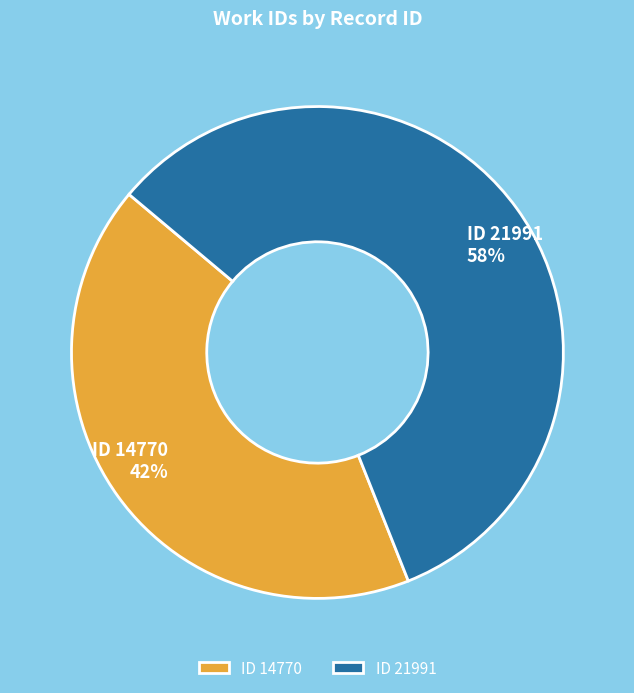

What is the largest slice in the pie chart?

ID 21991